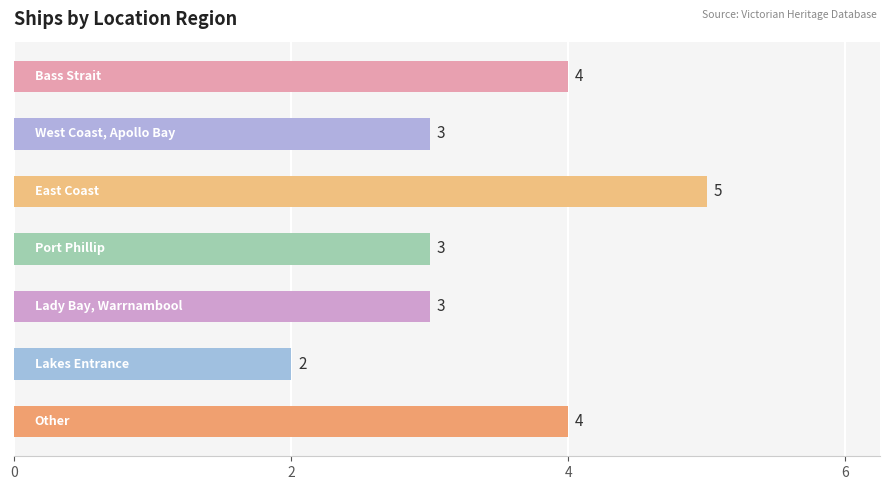

What is the sum of all values?

24